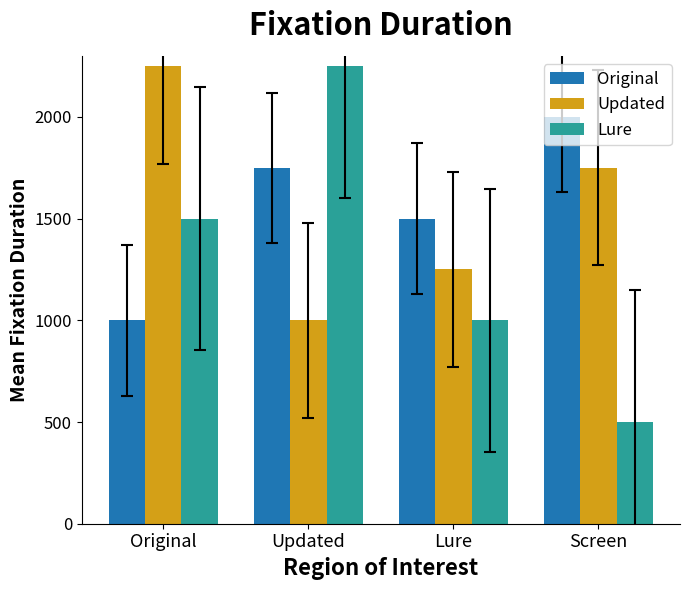

The value of Lure at Updated is 2250. True or false?

True